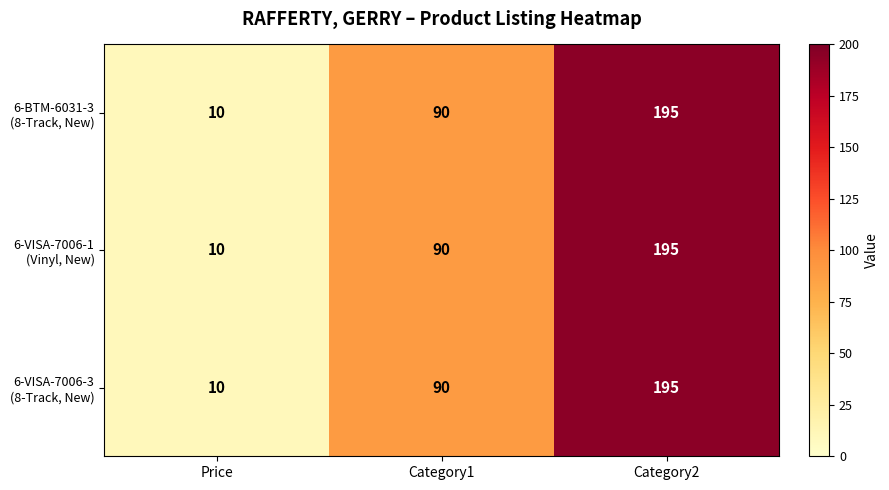

Which label corresponds to the smallest value in the chart?

Price